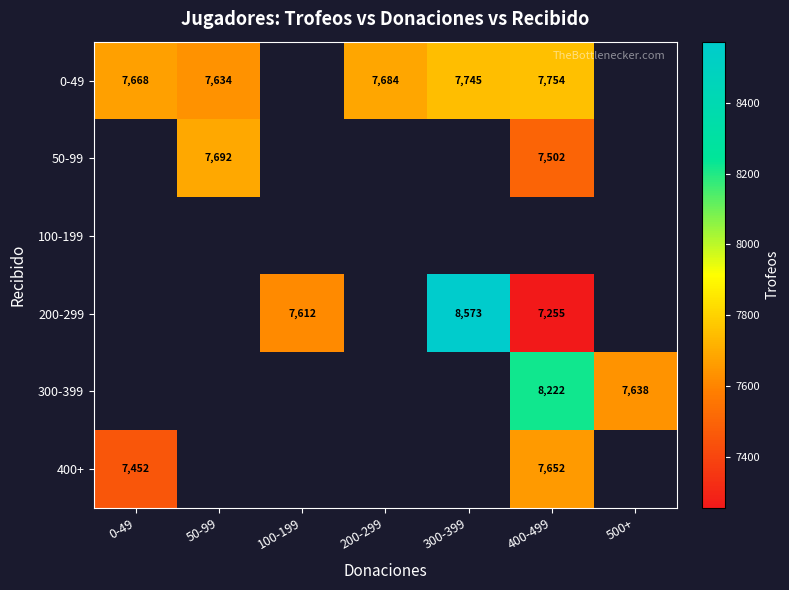

At how many categories does at least one series exceed 8440?

1